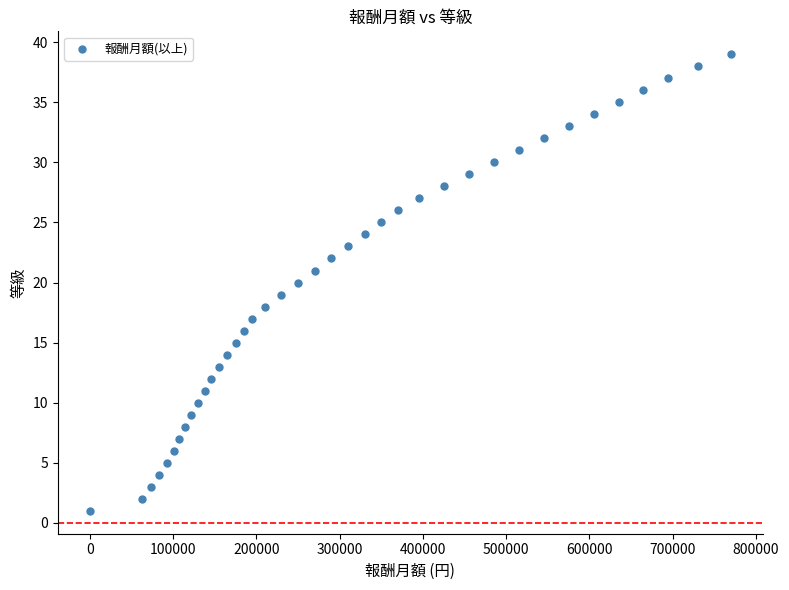

What is the range of X values (max minus min)?

770000